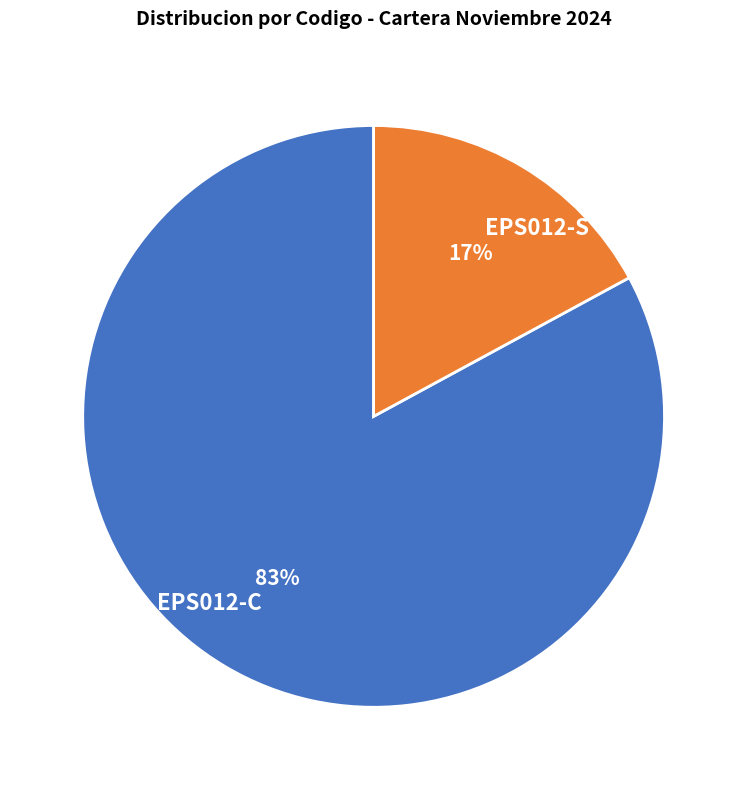

To the nearest percent, what portion does EPS012-C represent?

83%